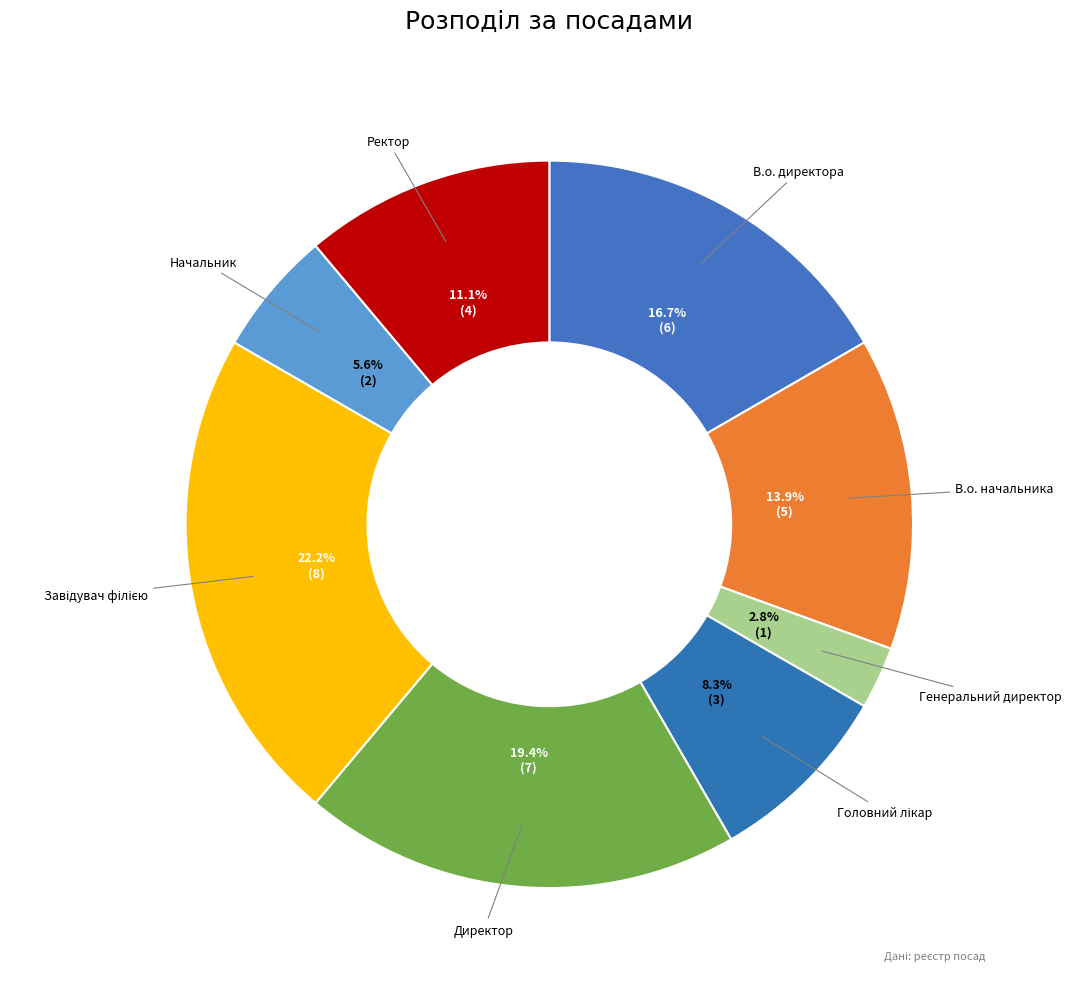

Which category has the smallest portion of the pie?

Генеральний директор